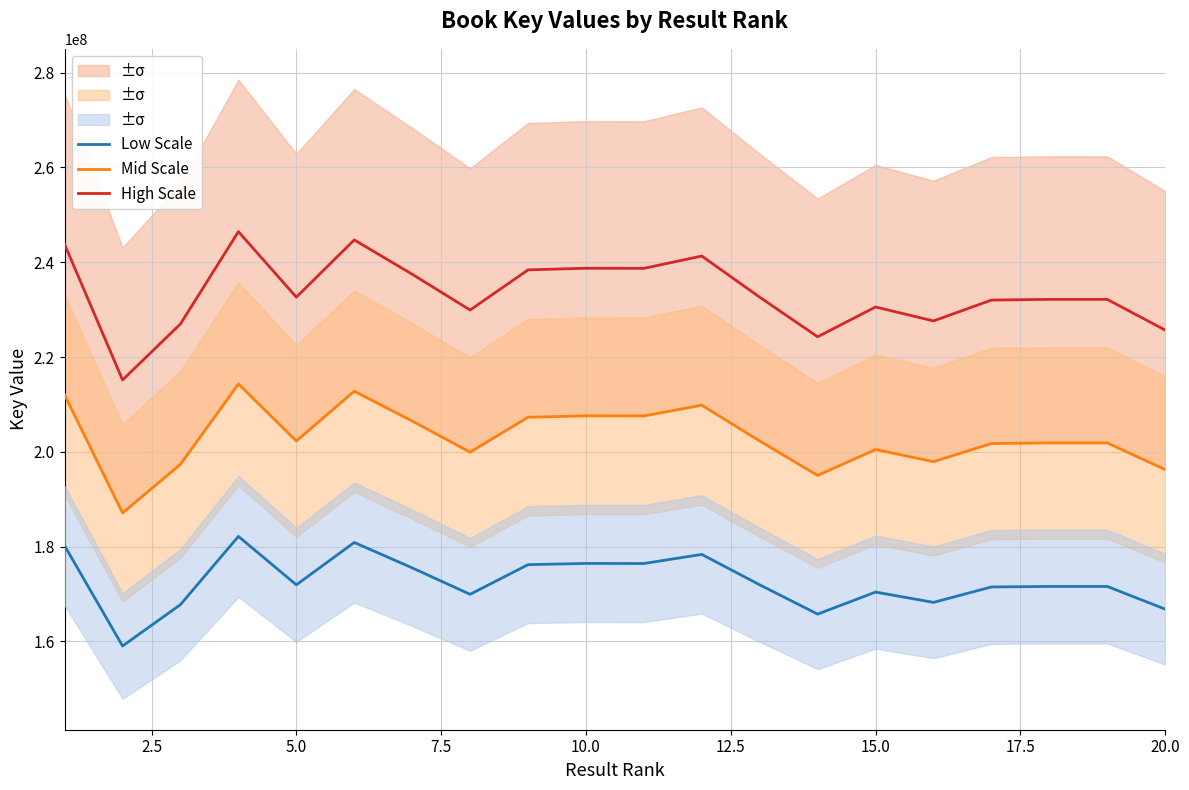

Does the chart display data point markers on the line(s)?

No